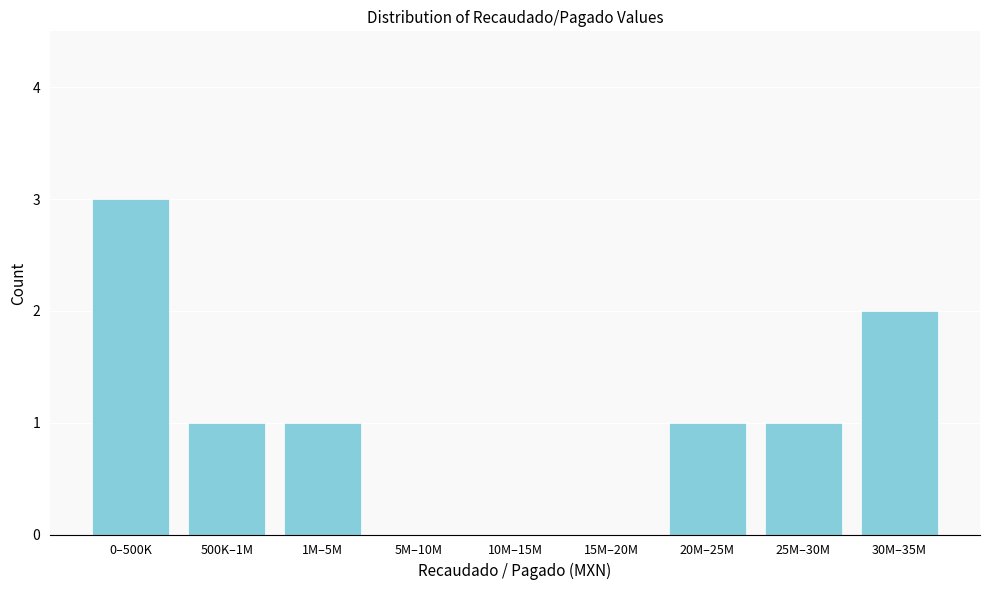

Reading left to right, list all the values displayed in this chart.

0–500K=3	500K–1M=1	1M–5M=1	5M–10M=0	10M–15M=0	15M–20M=0	20M–25M=1	25M–30M=1	30M–35M=2